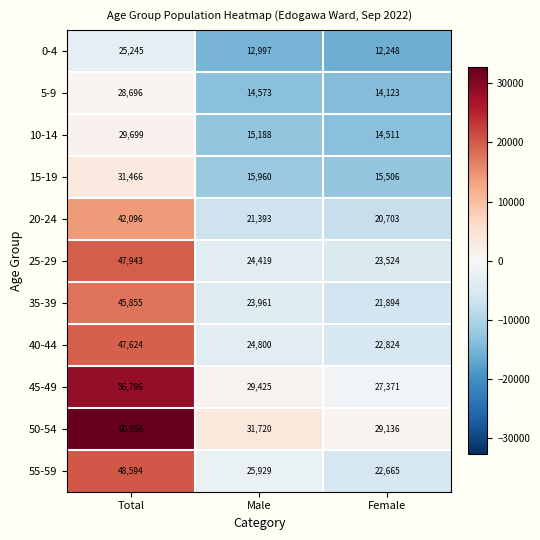

What is the total value across all series at Male?

240365